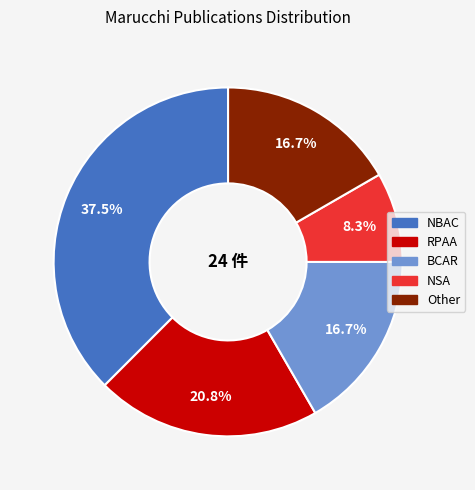

Between NBAC and BCAR, which is larger?

NBAC